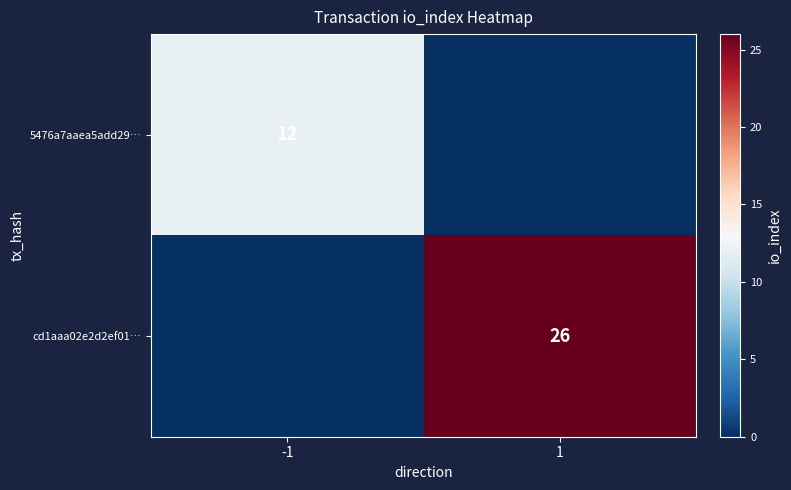

The cd1aaa02e2d2ef01… series shows 26 at 1. True or false?

True